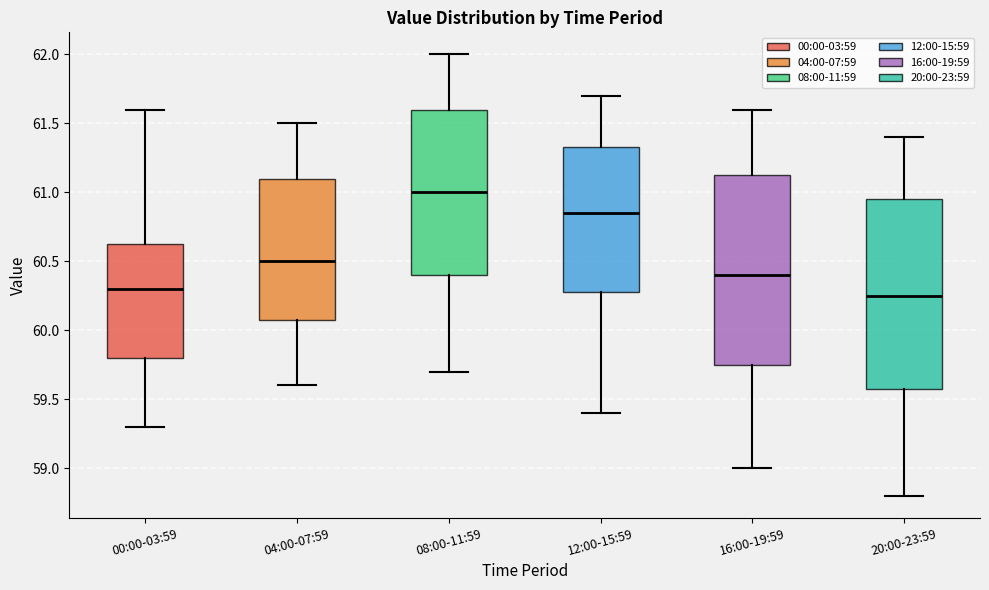

Where does the upper whisker of the box for 08:00-11:59 end on the y-axis? The values are not printed on the chart, so give them approximately, as read against the axis.

62.00